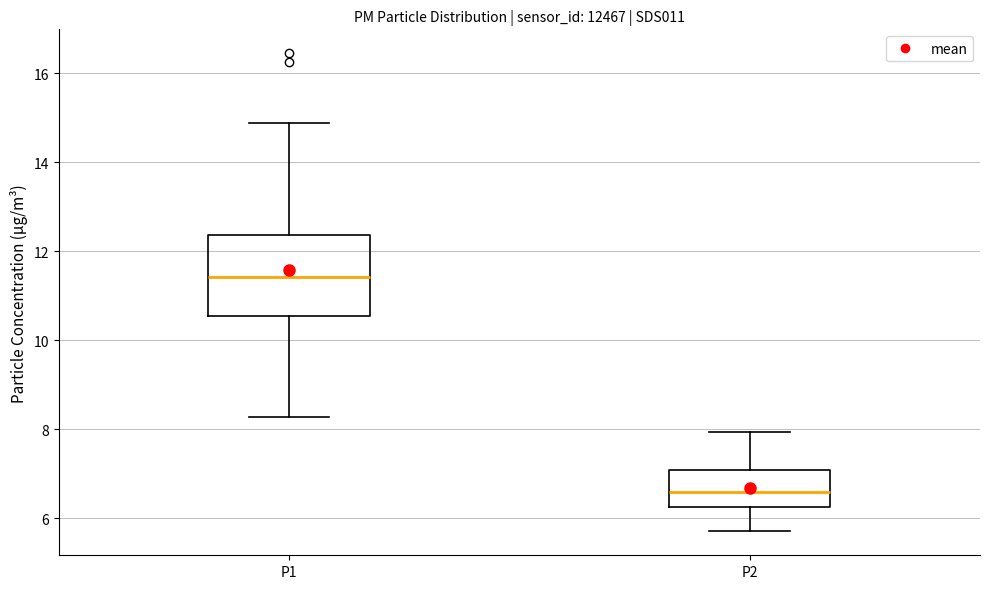

Reading left to right, read every box against the y-axis: the position of its median line, the range the box covers, and the ends of its whiskers. The values are not printed on the chart, so give them approximately, as read against the axis.

P1: median 11.4, box 10.6 to 12.4, whiskers 8.2 to 14.8
P2: median 6.6, box 6.2 to 7.0, whiskers 5.8 to 8.0